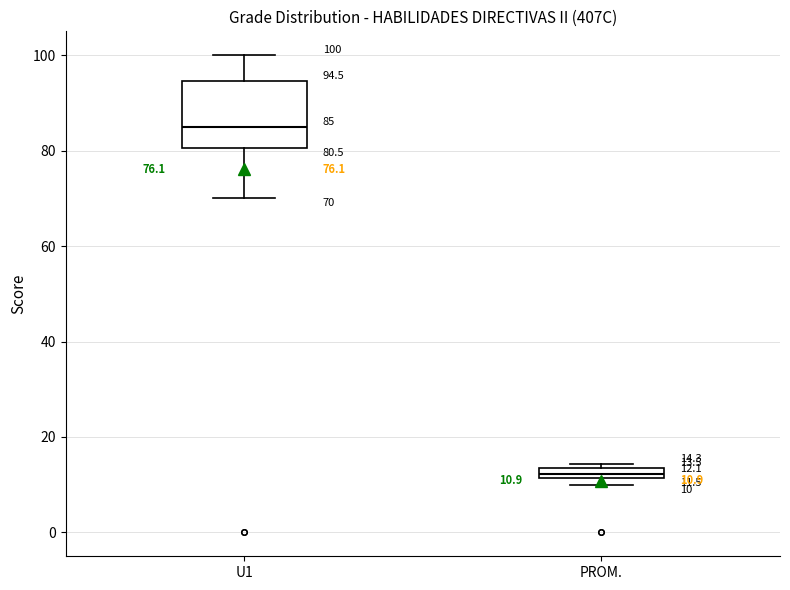

Which box's median line is the lowest?

PROM.